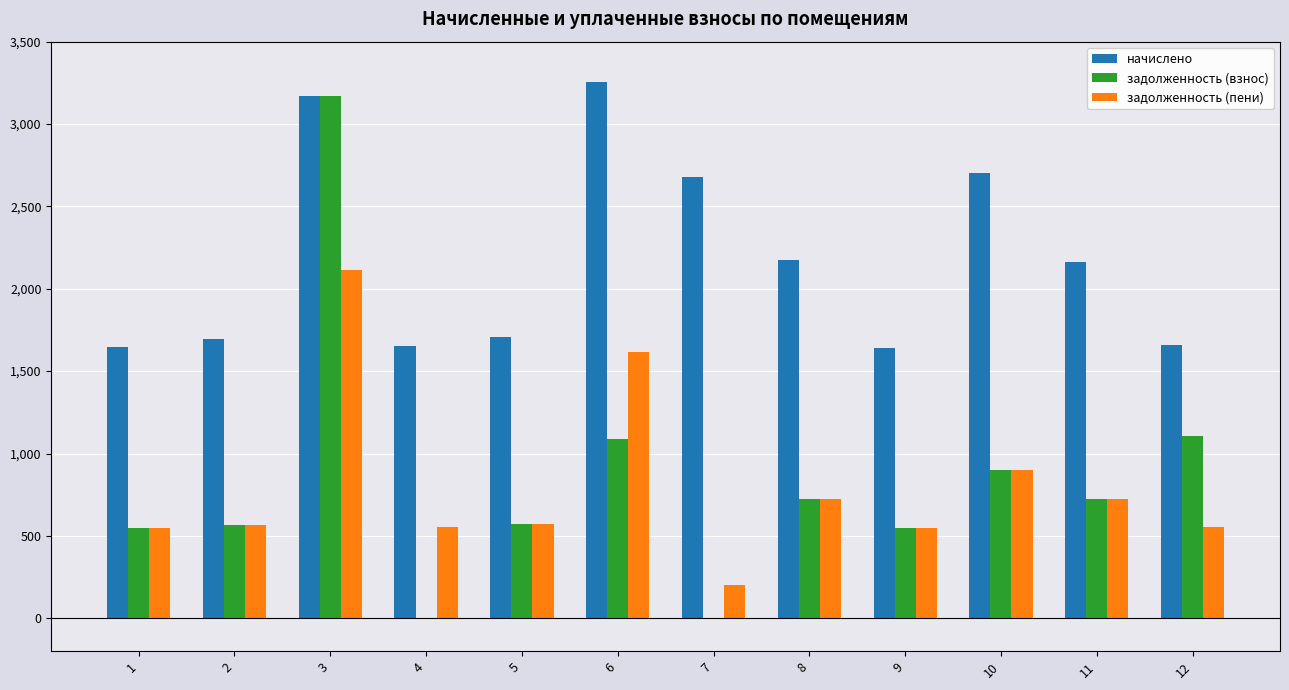

What is the sum of the начислено values at 5 and 4?

3358.1